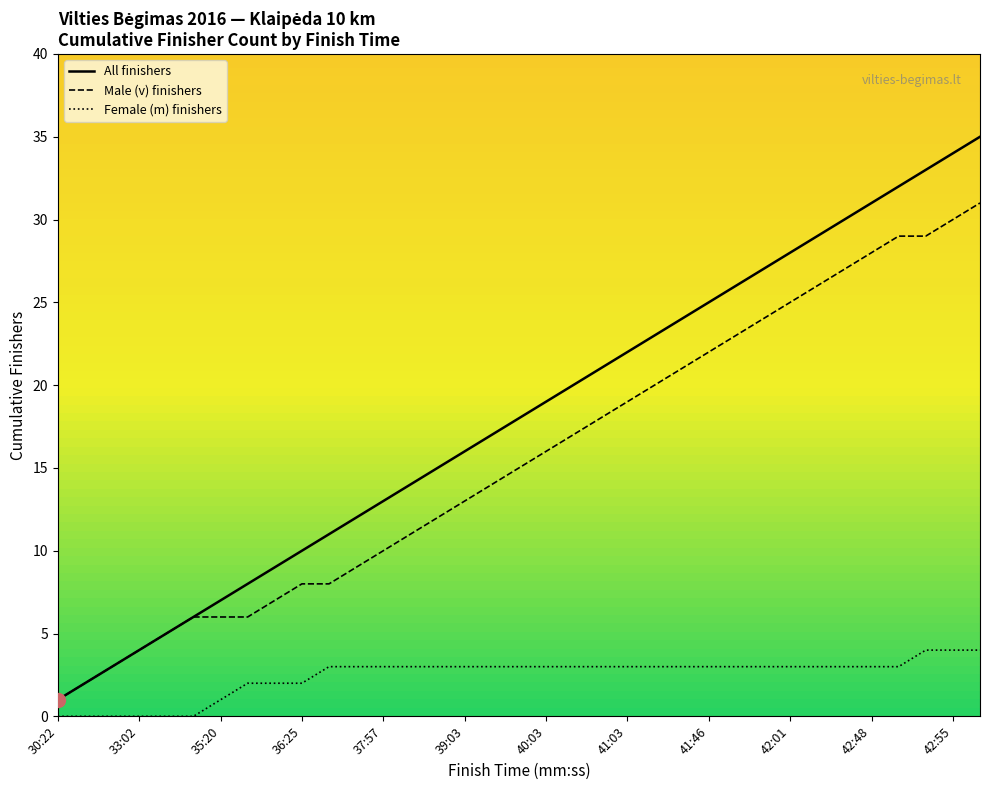

Which series has the largest total across all categories?

All finishers